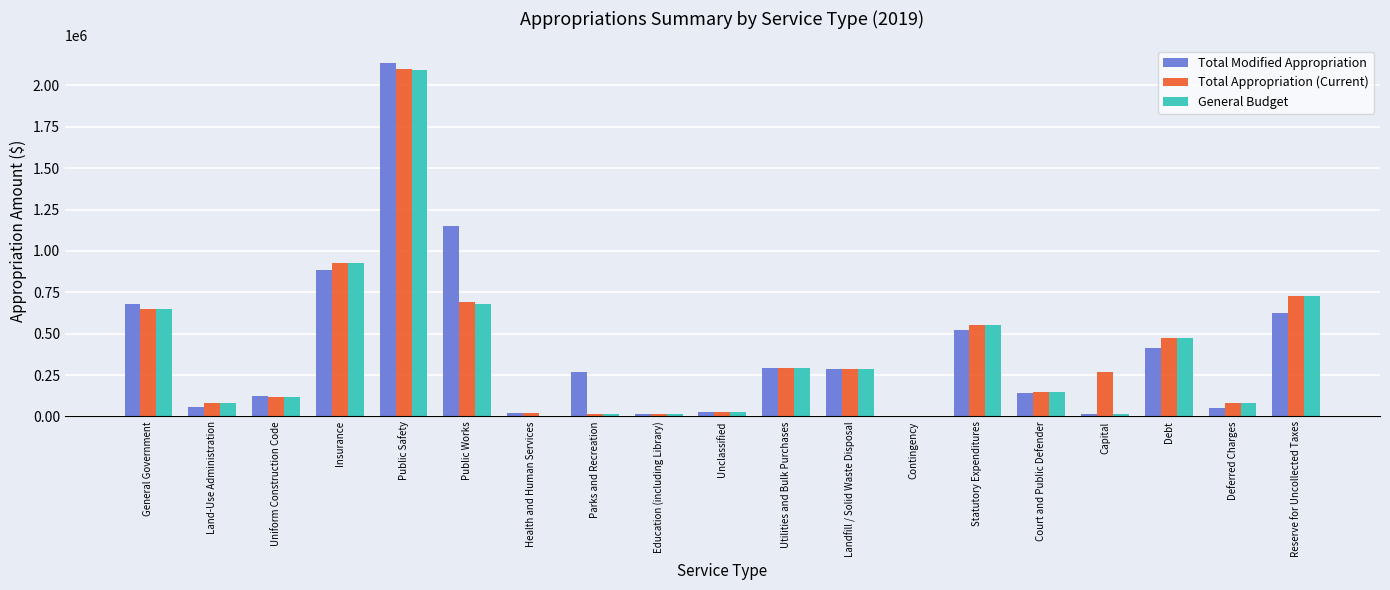

What is the sum of the Total Modified Appropriation values at General Government and Insurance?

1560016.4